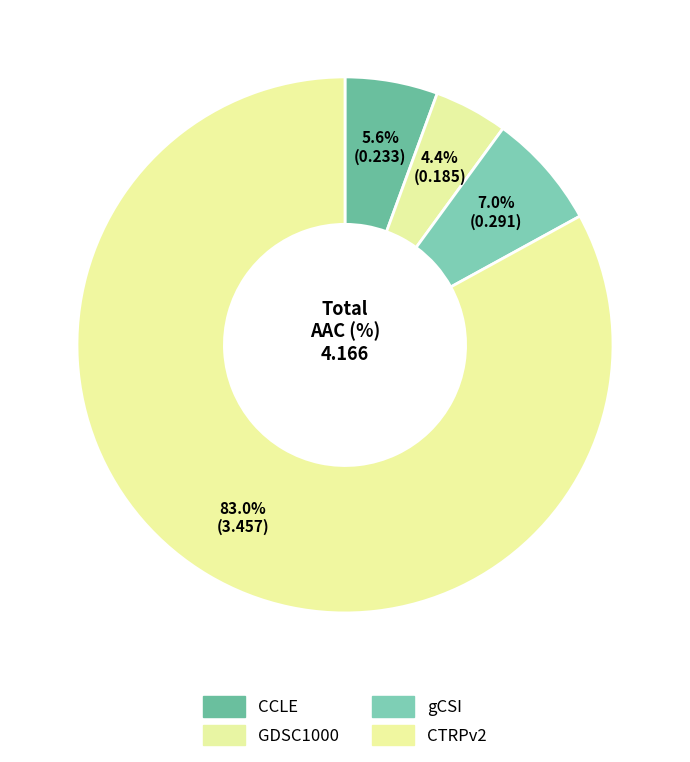

Count the number of slices in the pie.

4